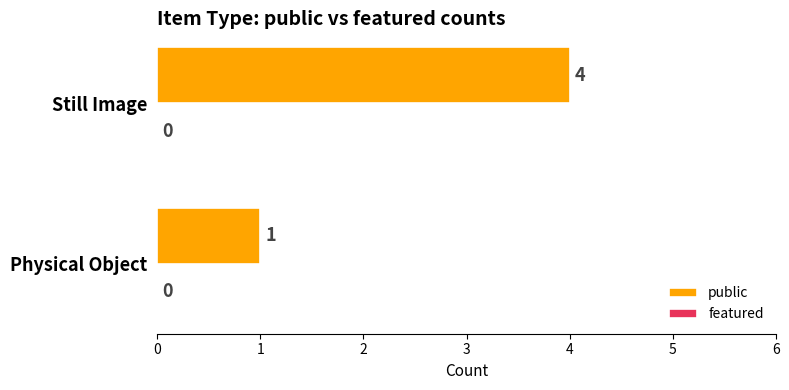

What is the difference between the maximum and minimum values?

3